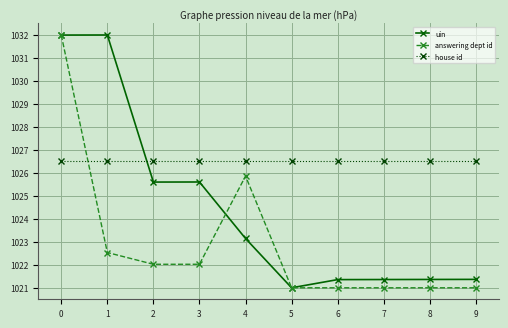

Is the value of house id at 5 greater than the value of uin at 0?

No